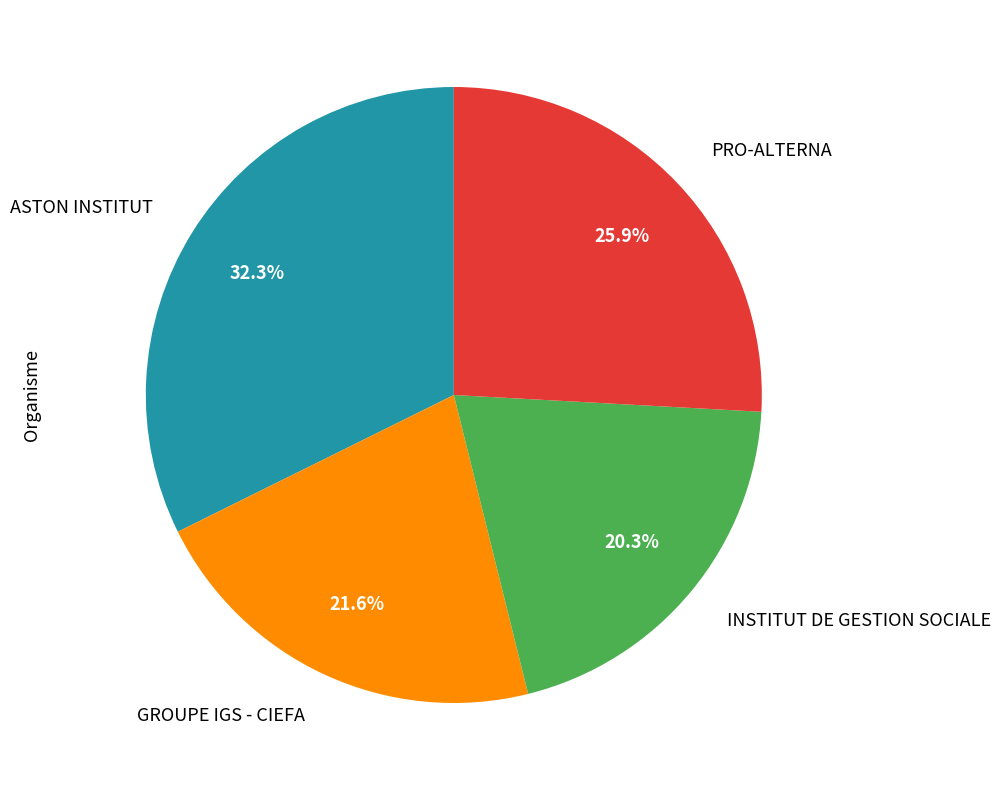

What is the smallest slice in the pie chart?

INSTITUT DE GESTION SOCIALE